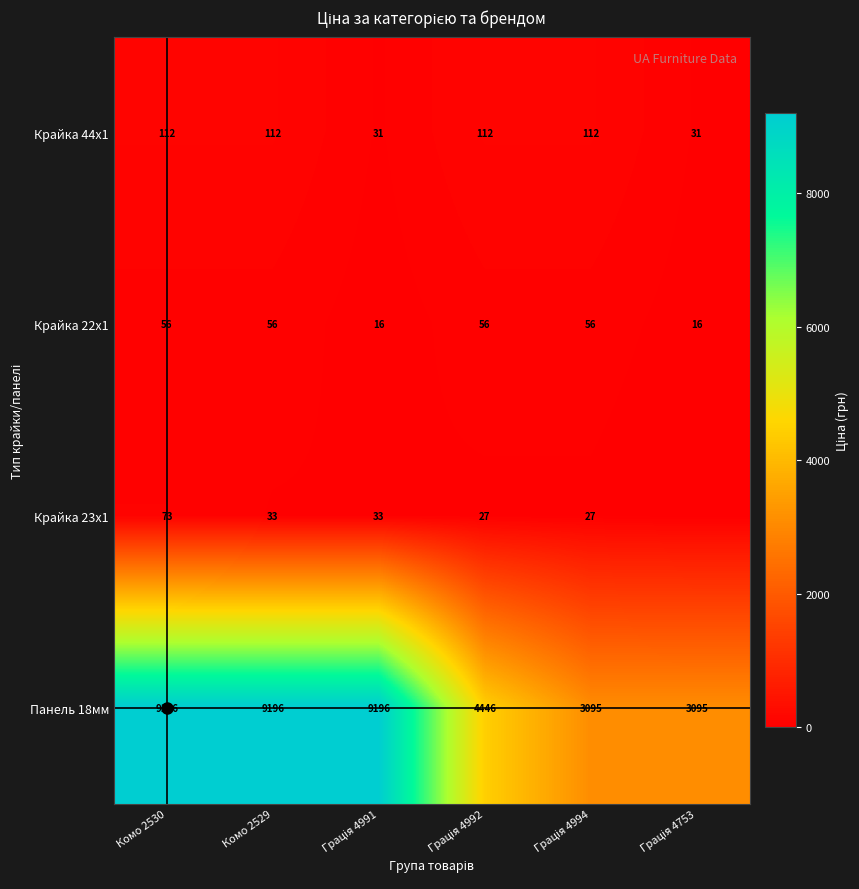

What is the sum of the Крайка 44x1 values at Комо 2529 and Комо 2530?

224